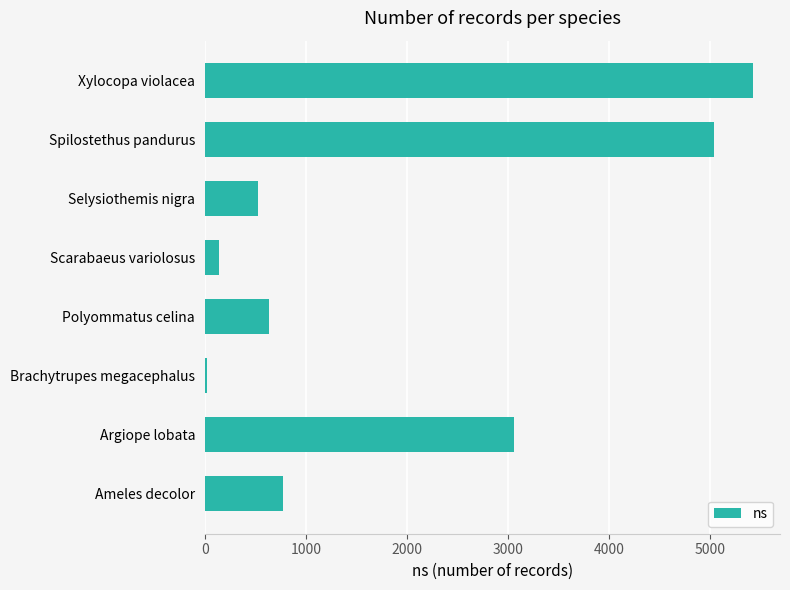

Rank the categories by value from highest to lowest.

Xylocopa violacea, Spilostethus pandurus, Argiope lobata, Ameles decolor, Polyommatus celina, Selysiothemis nigra, Scarabaeus variolosus, Brachytrupes megacephalus